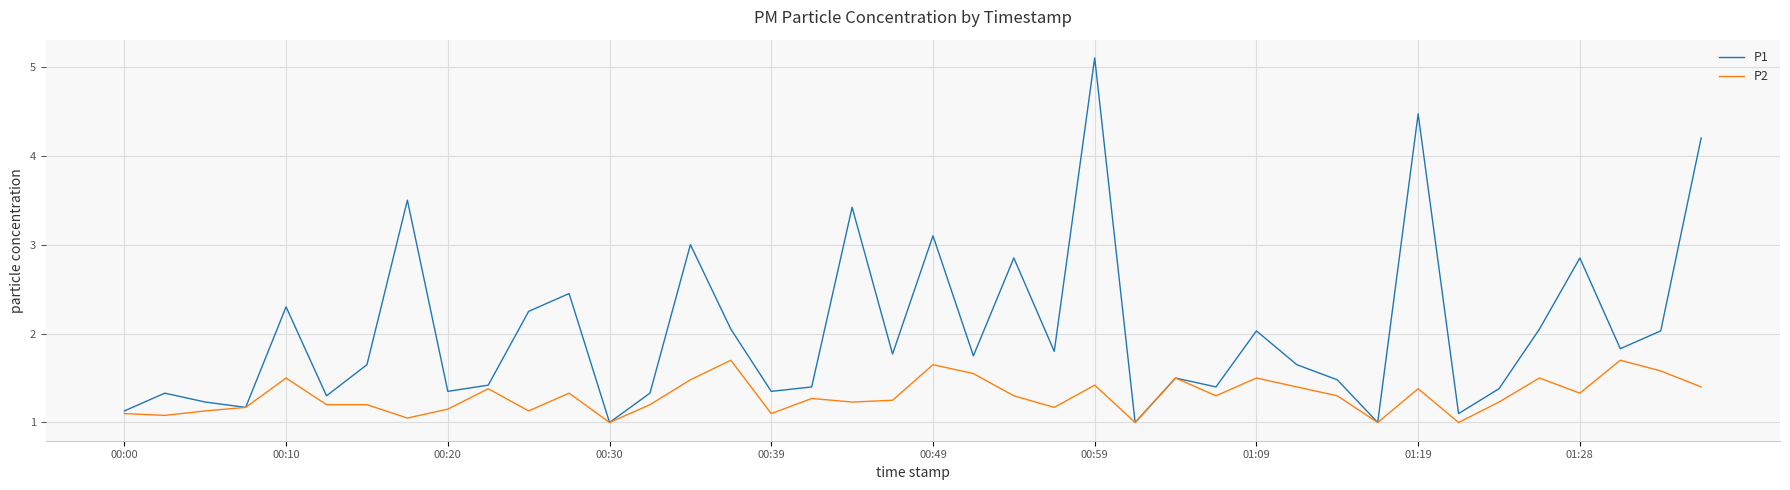

List the series in order of their peak value, highest first.

P1, P2